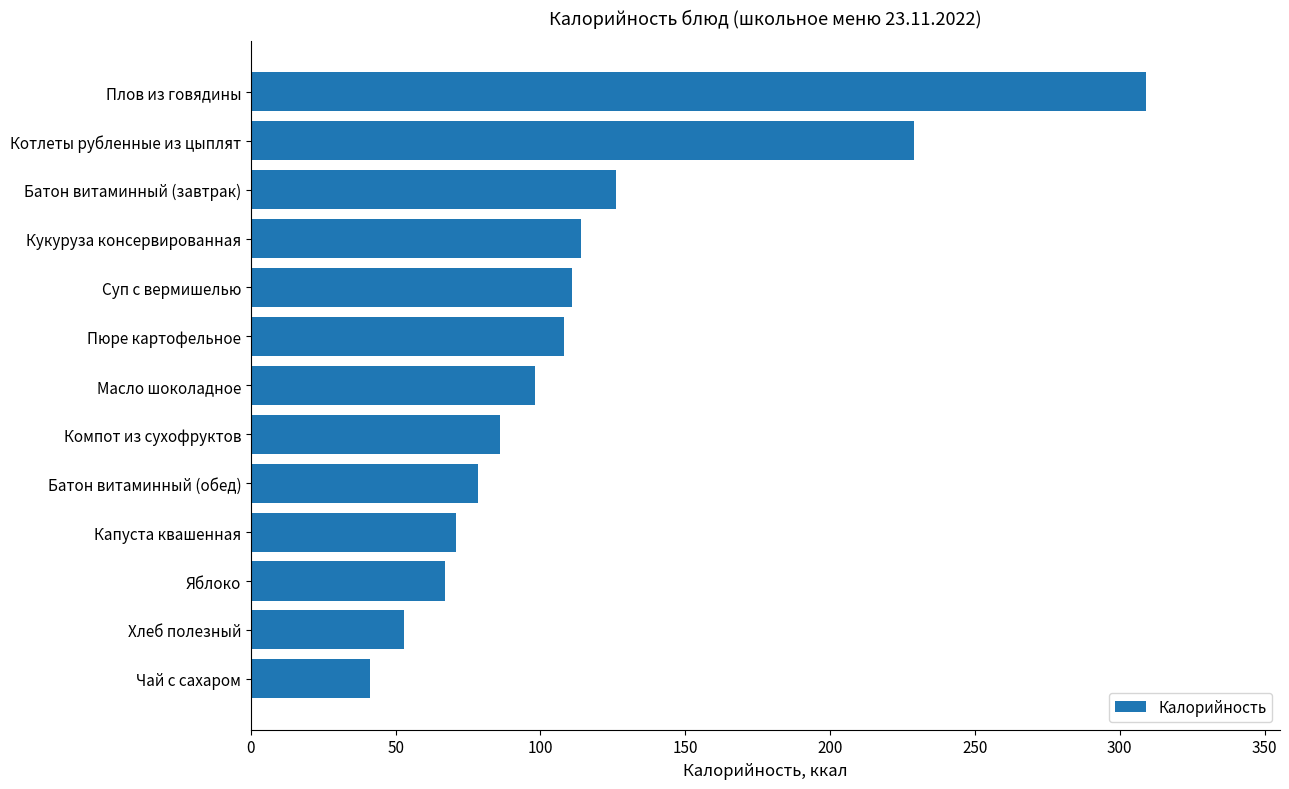

What is the smallest value displayed?

41.0